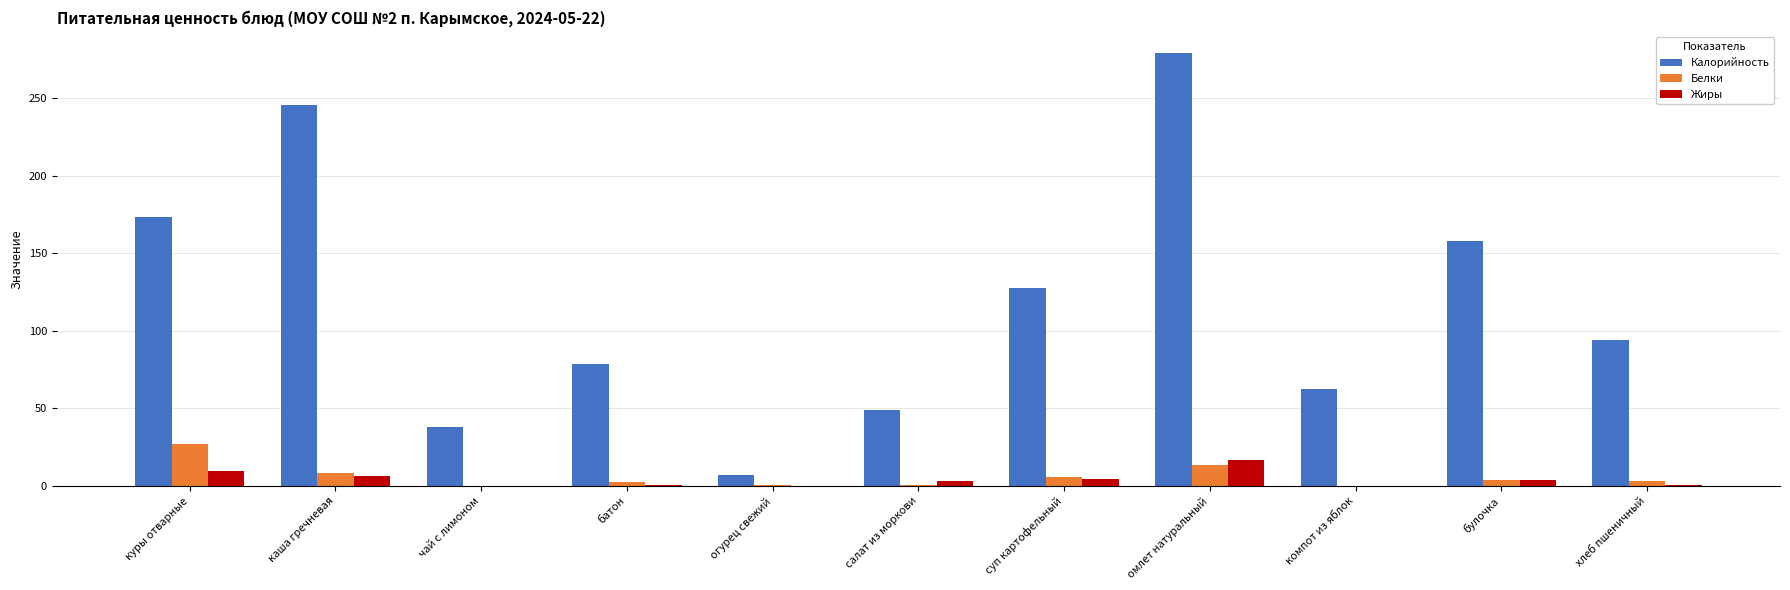

At which category is the sum across all series the highest?

омлет натуральный